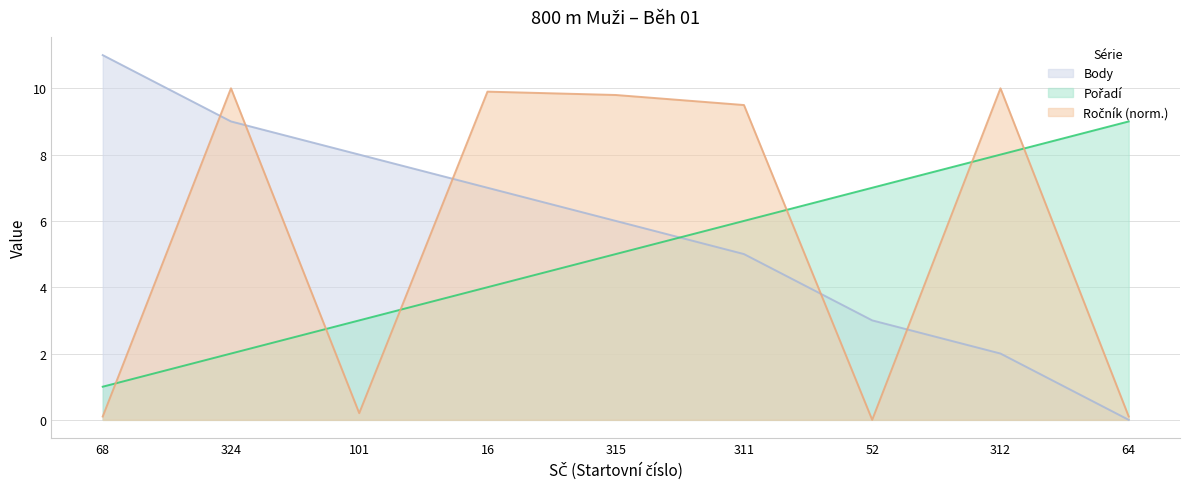

What is the sum of the Body values at 311 and 64?

5.0